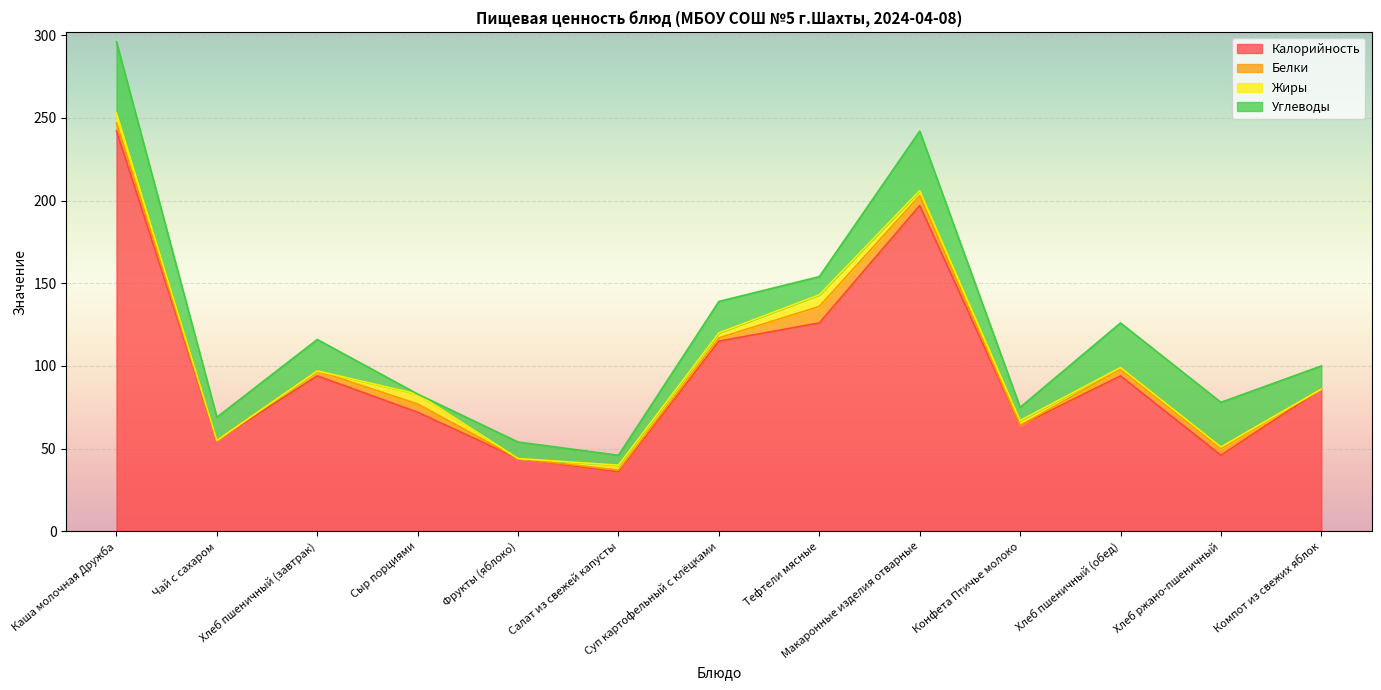

Reading left to right, what are all the values shown in this chart?

Калорийность: 242	55	94	72	44	36	115	126	197	64	94	46	86
Белки: 5	0	3	5	0	1	2	10	6	0	4	4	0
Жиры: 6	0	0	6	0	3	3	7	3	3	1	1	0
Углеводы: 43	14	19	0	10	6	19	11	36	8	27	27	14